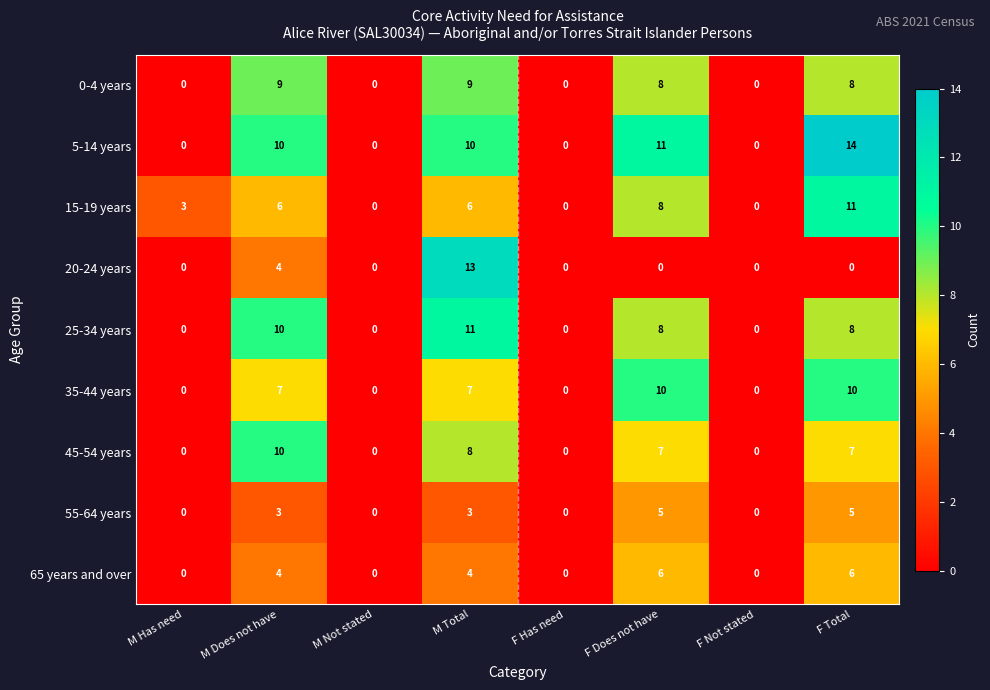

What is the spread (max minus min) of values at F Does not have?

11